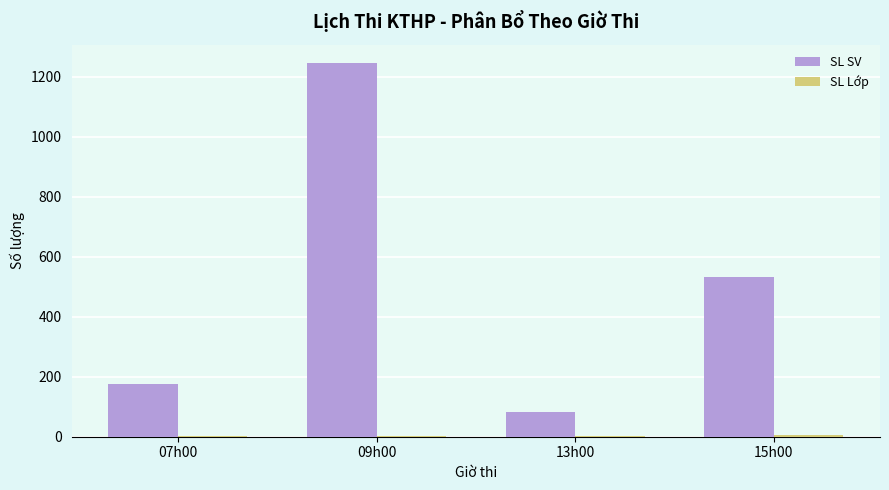

Is it true that SL SV equals 1244 at 09h00?

True